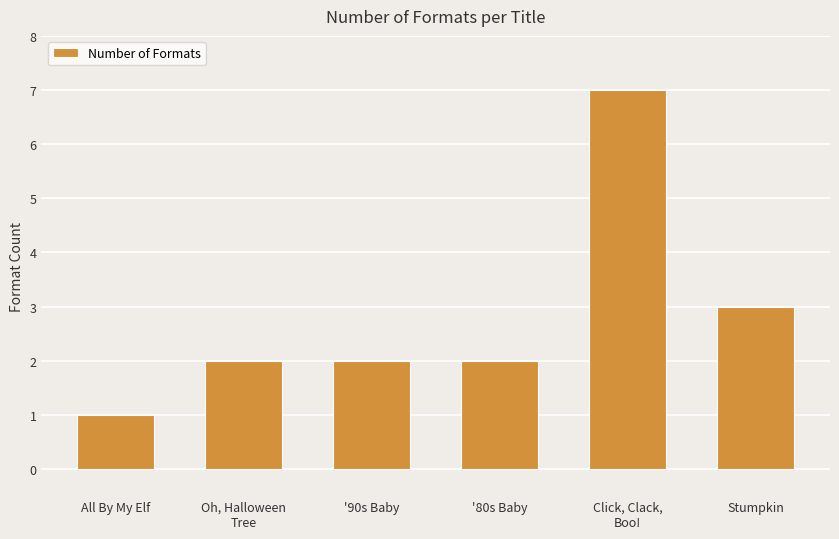

At which label is the value closest to 4?

Stumpkin